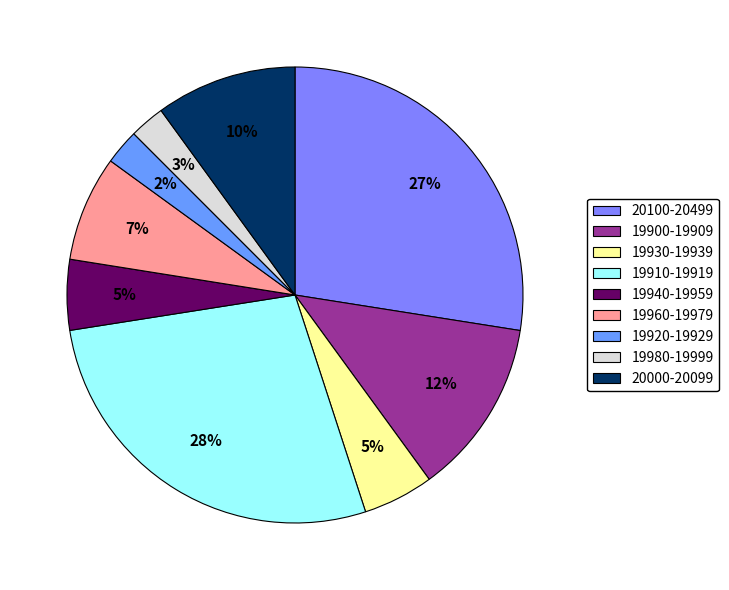

Count the number of slices in the pie.

9